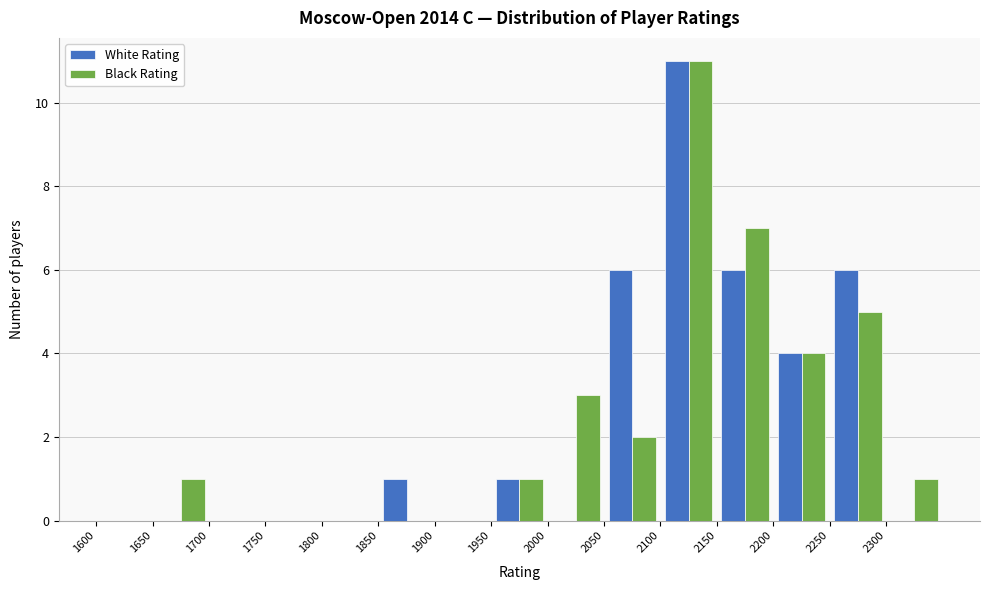

Reading left to right, transcribe this chart: for each range on the x-axis, give the height of each series' bar. The values are not printed on the chart, so give them approximately, as read against the axis.

1600 to 1650: White Rating=0	Black Rating=0
1650 to 1700: White Rating=0	Black Rating=1
1700 to 1750: White Rating=0	Black Rating=0
1750 to 1800: White Rating=0	Black Rating=0
1800 to 1850: White Rating=0	Black Rating=0
1850 to 1900: White Rating=1	Black Rating=0
1900 to 1950: White Rating=0	Black Rating=0
1950 to 2000: White Rating=1	Black Rating=1
2000 to 2050: White Rating=0	Black Rating=3
2050 to 2100: White Rating=6	Black Rating=2
2100 to 2150: White Rating=11	Black Rating=11
2150 to 2200: White Rating=6	Black Rating=7
2200 to 2250: White Rating=4	Black Rating=4
2250 to 2300: White Rating=6	Black Rating=5
2300 to 2350: White Rating=0	Black Rating=1